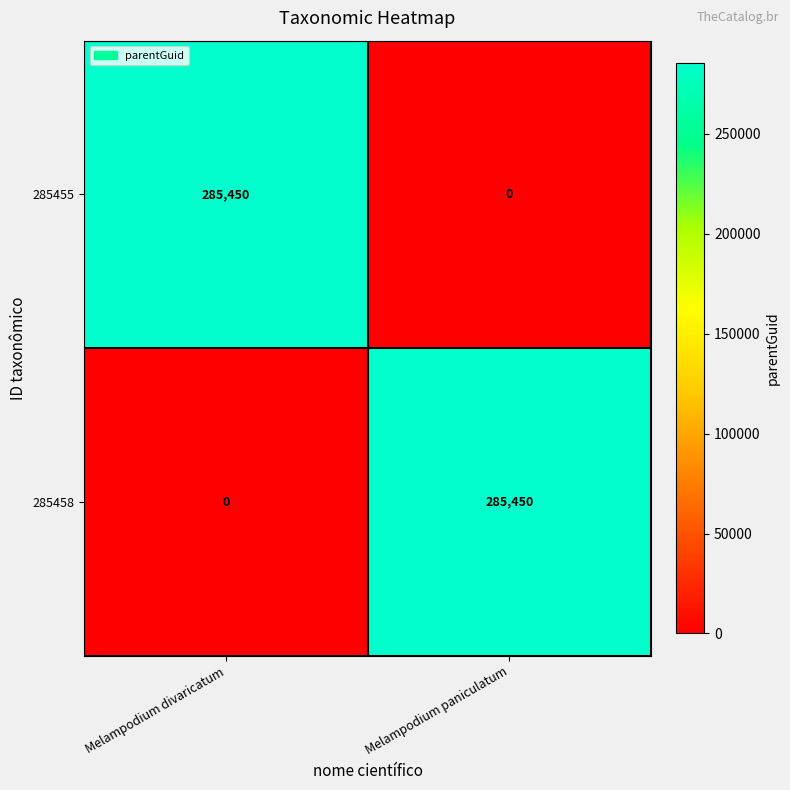

What is the difference between the highest and lowest values at Melampodium paniculatum?

285450